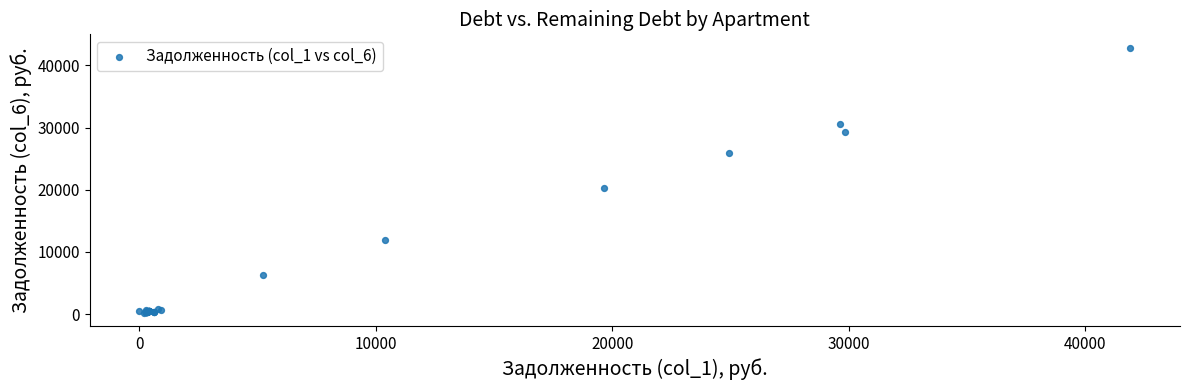

What Y value in the scatter plot is closest to 21546?

20300.0